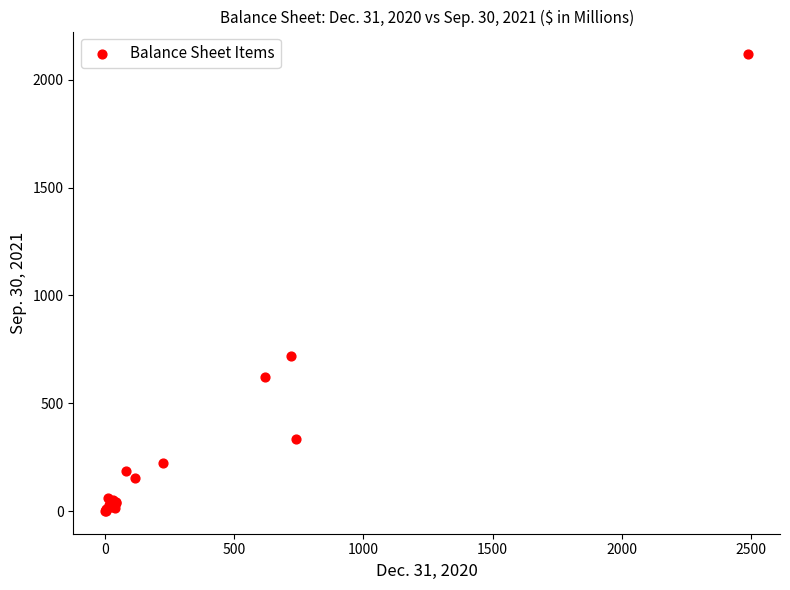

What Y value in the scatter plot is closest to 1059?

718.8